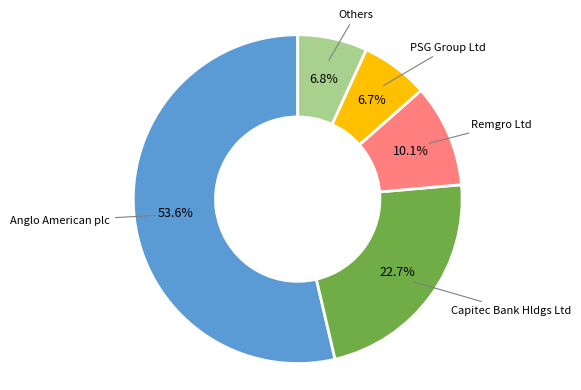

Count the number of slices in the pie.

5